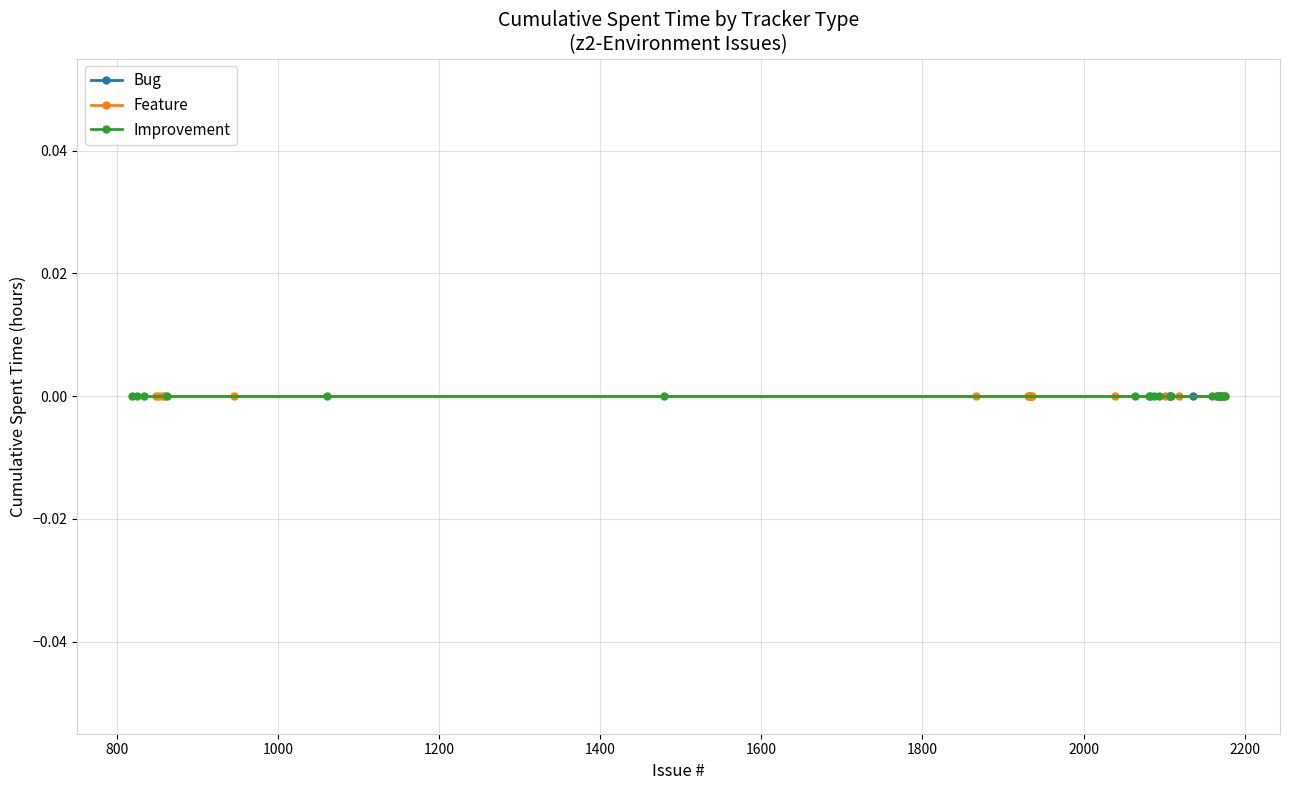

Which series has the largest range (max minus min)?

Feature